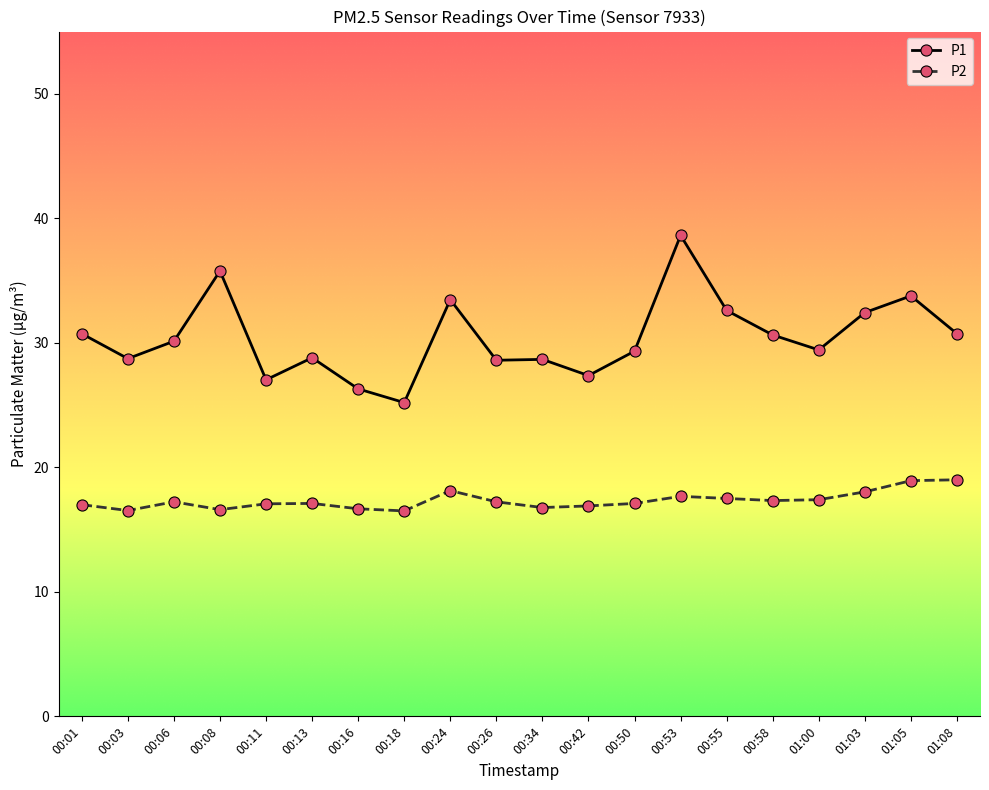

True or false: P2 has more than 0 interior local peaks.

True